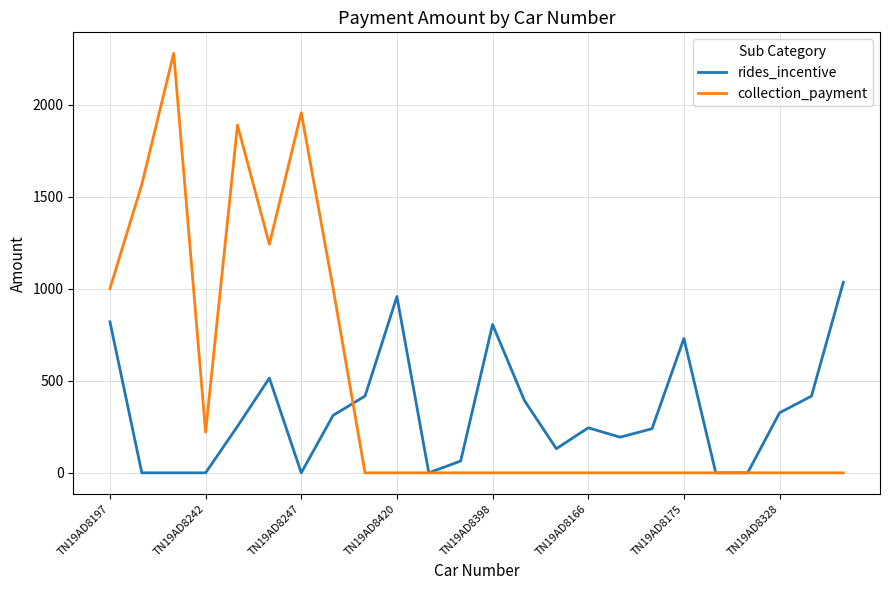

What is the maximum value shown in the chart?

2278.0